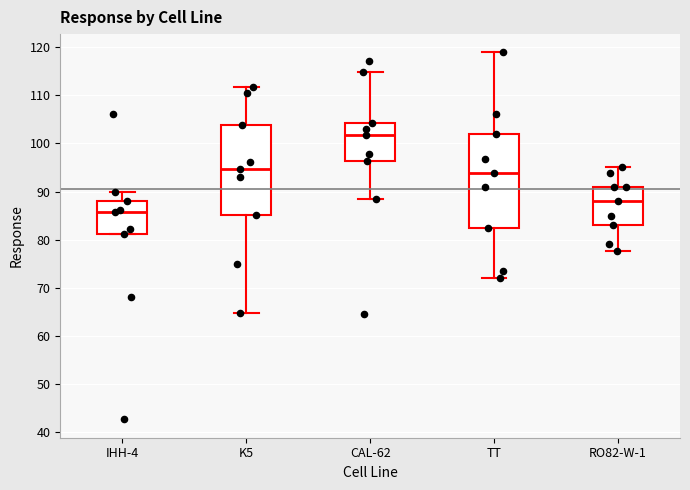

Which box has the lowest median line?

IHH-4